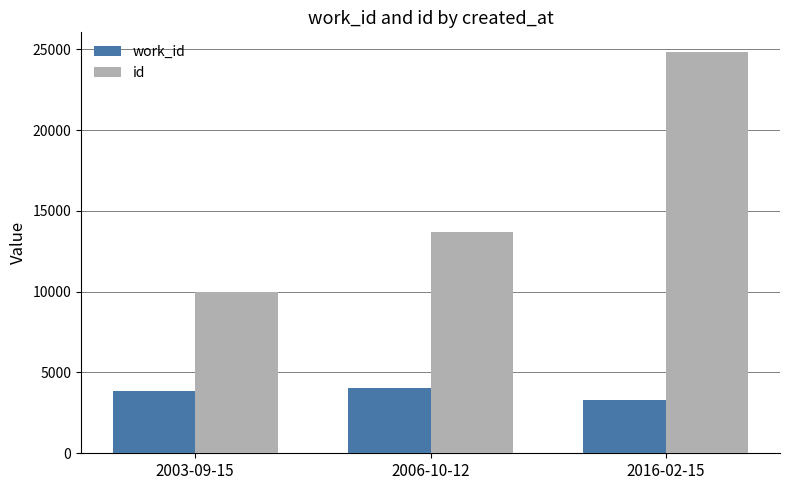

Which series has the widest spread of values?

id